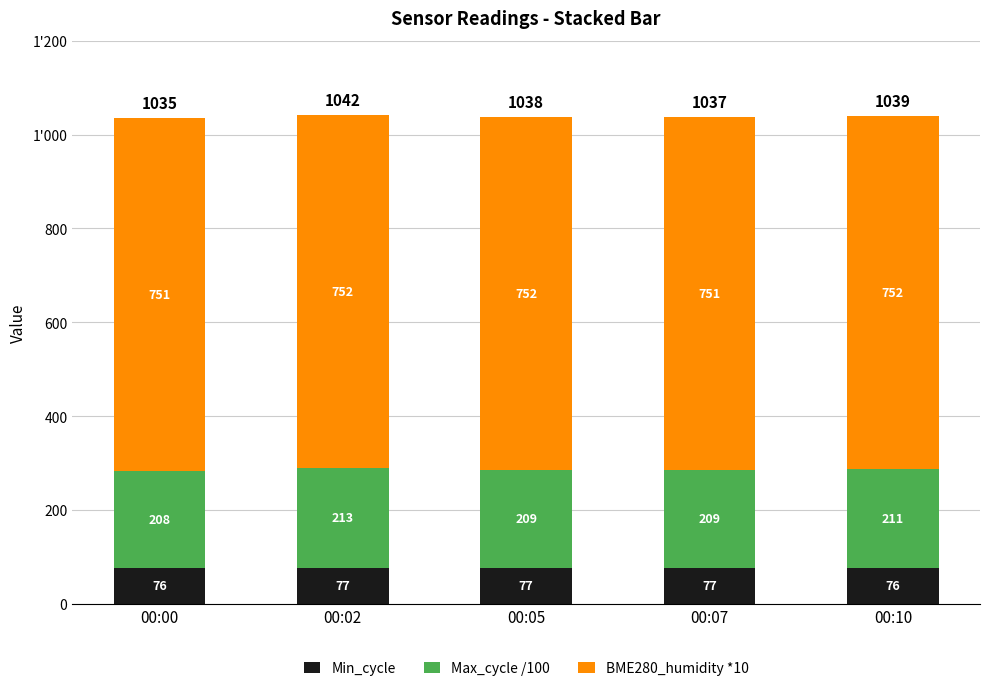

List the series in order of their overall mean, lowest first.

Min_cycle, Max_cycle /100, BME280_humidity *10